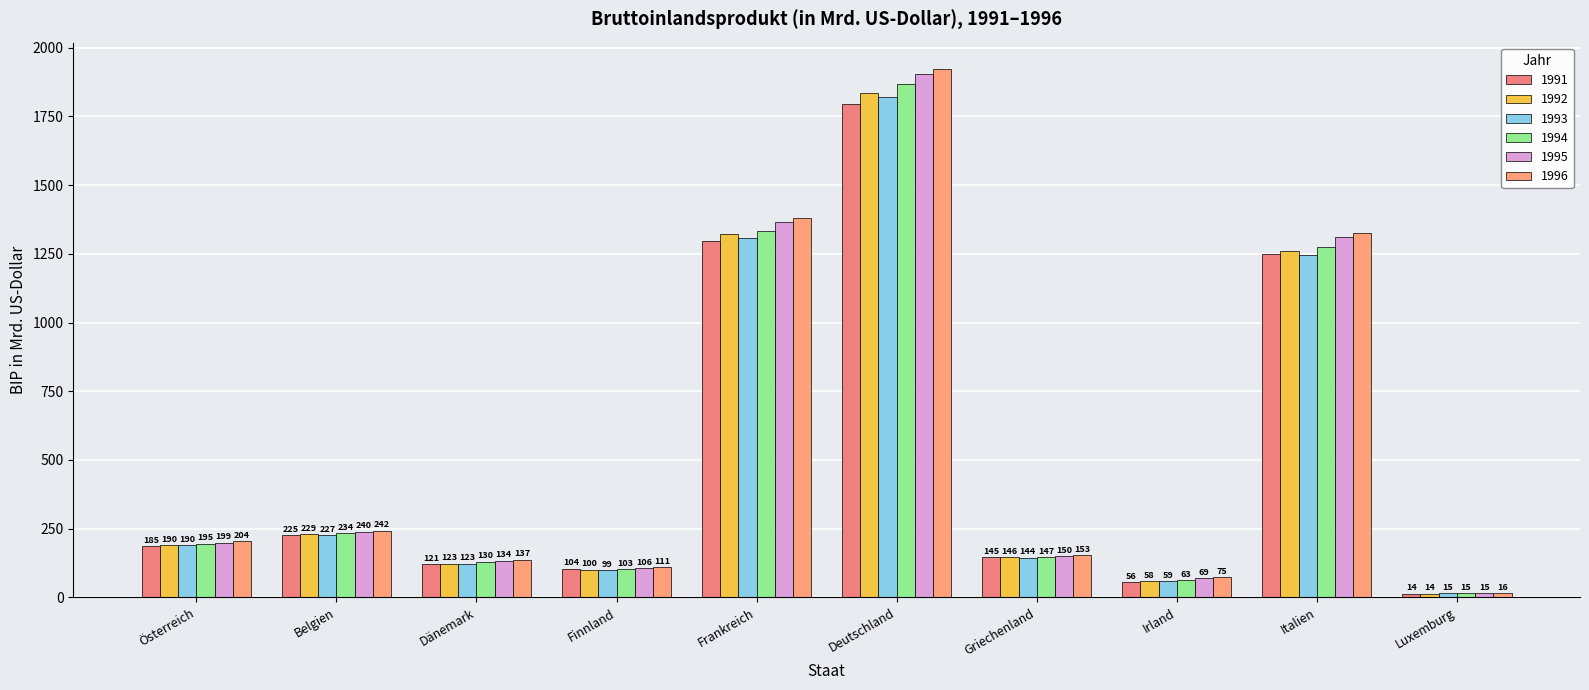

How many values in the 1994 series exceed 195?

5